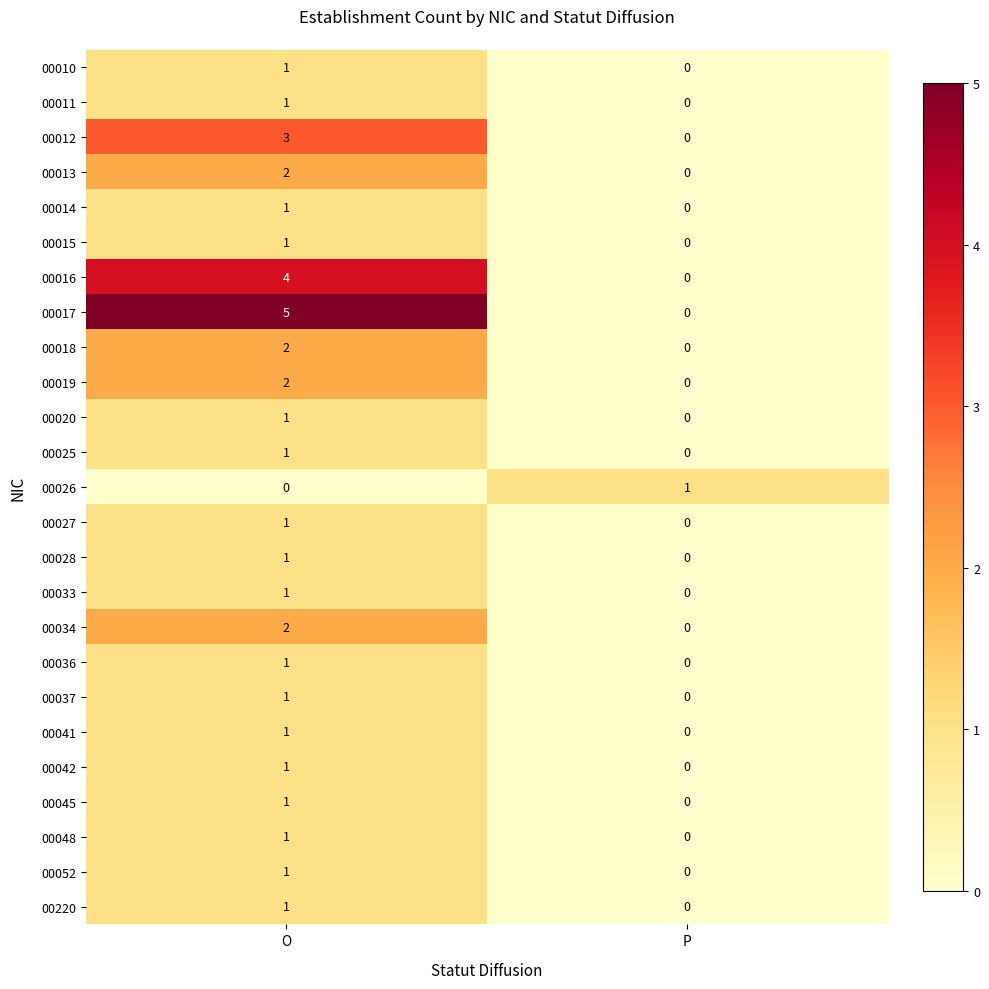

Which series changed the most between O and P?

00017